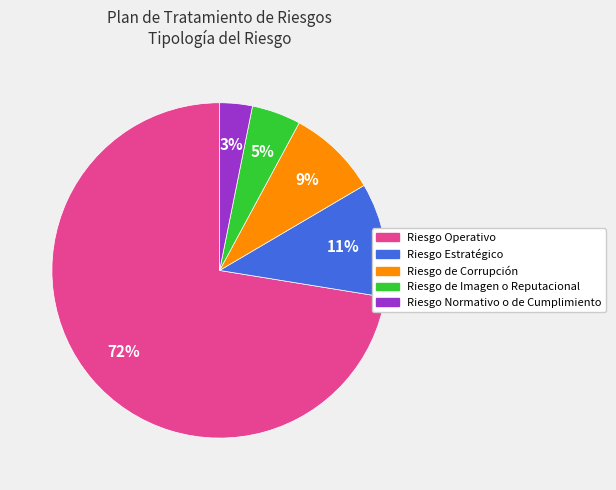

True or false: Riesgo Normativo o de Cumplimiento accounts for 8% of the total.

False